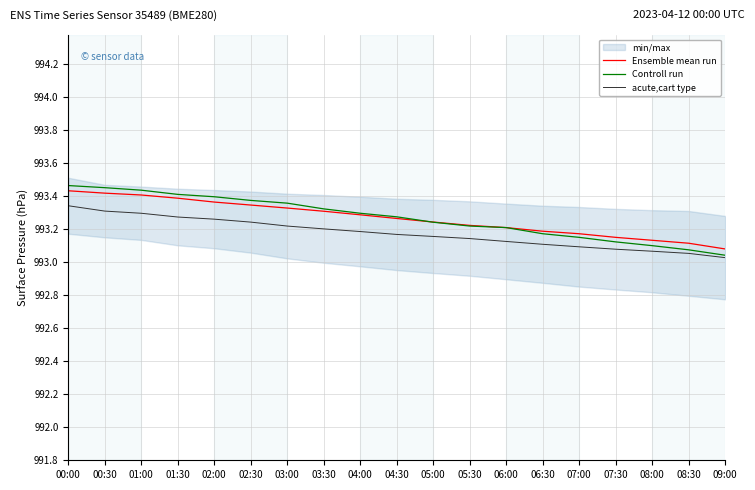

Which series has the widest spread of values?

Controll run